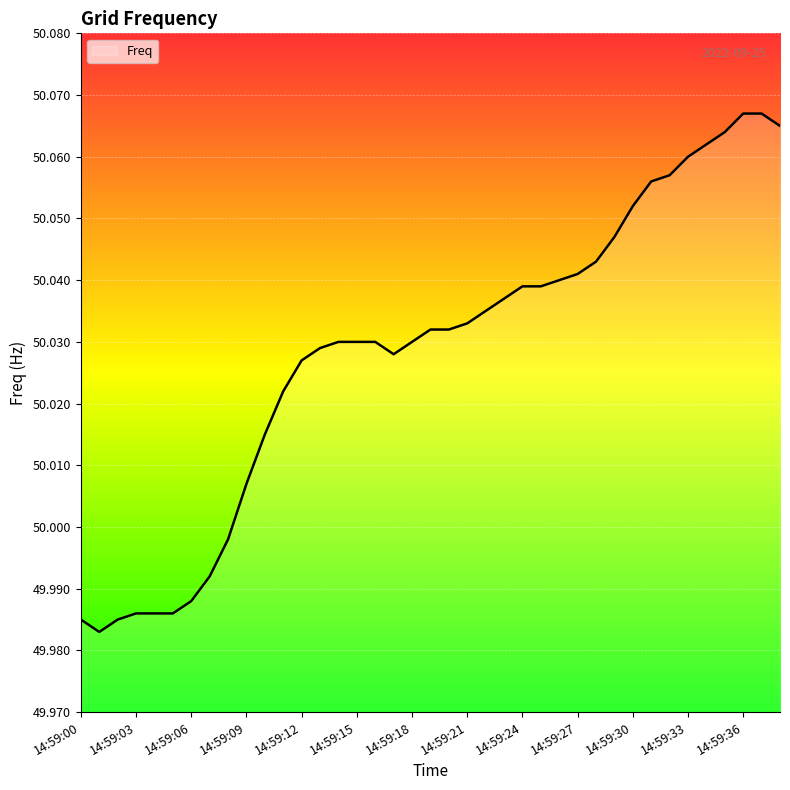

What is the label of the 2nd point from the right?

37